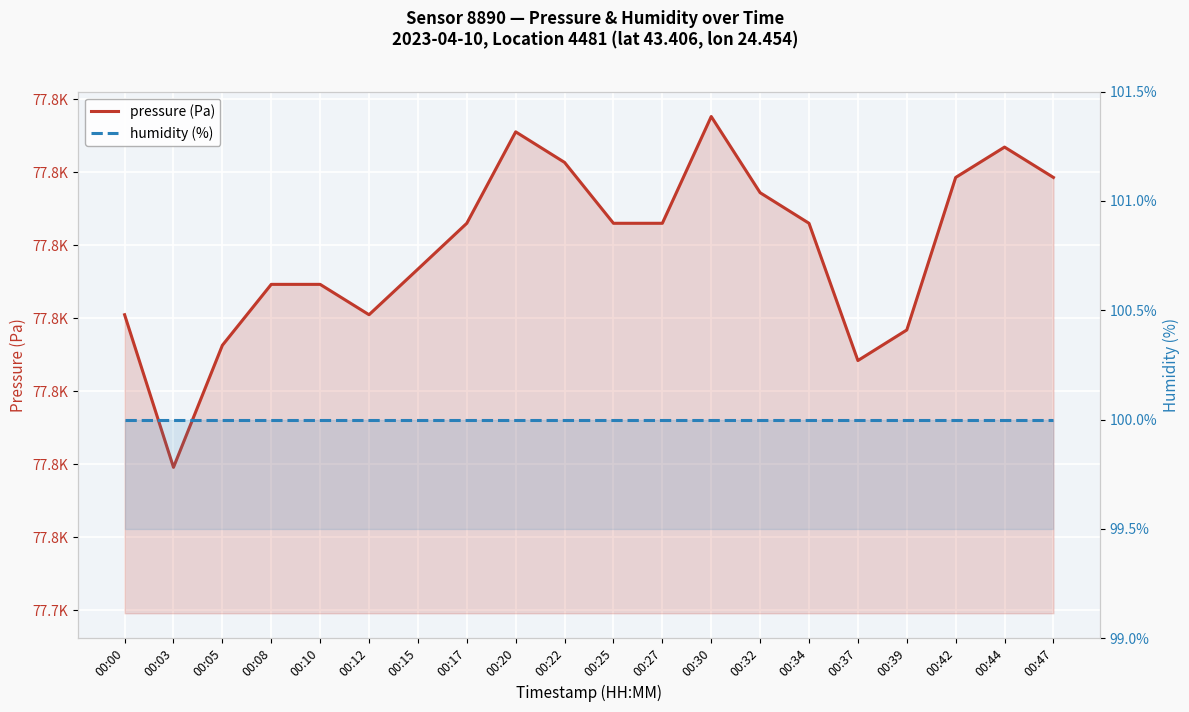

The pressure (Pa) series shows 77780.5 at 00:12. True or false?

True